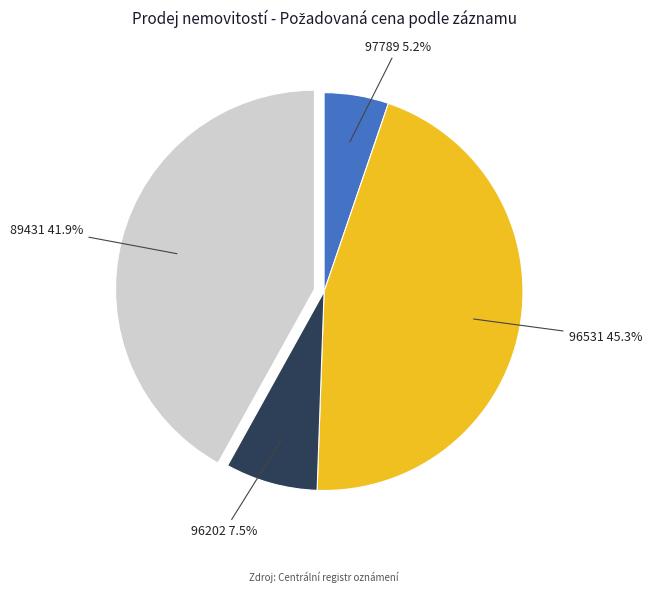

Do 89431 and 96202 together represent more than half of the pie?

No